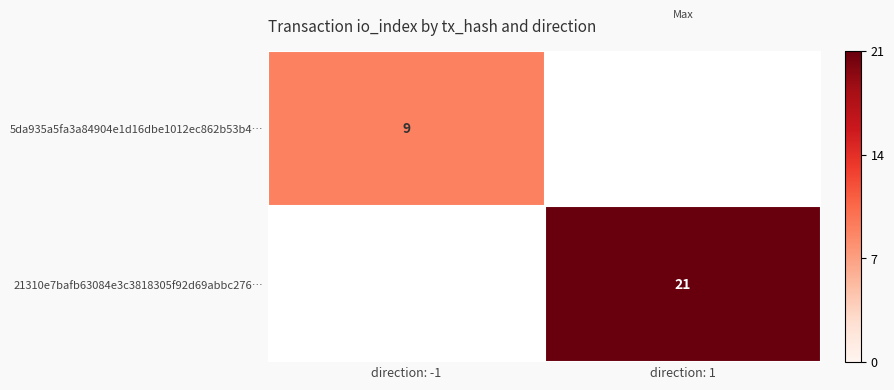

The 21310e7bafb63084e3c3818305f92d69abbc276… series shows 36 at direction: 1. True or false?

False